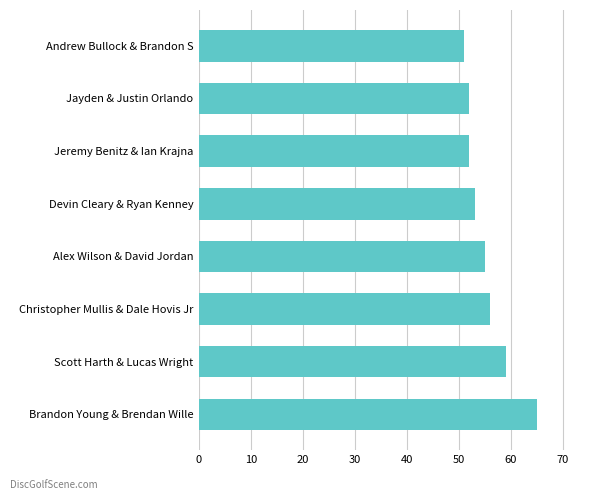

Which category has the lowest value across all series?

Andrew Bullock & Brandon S